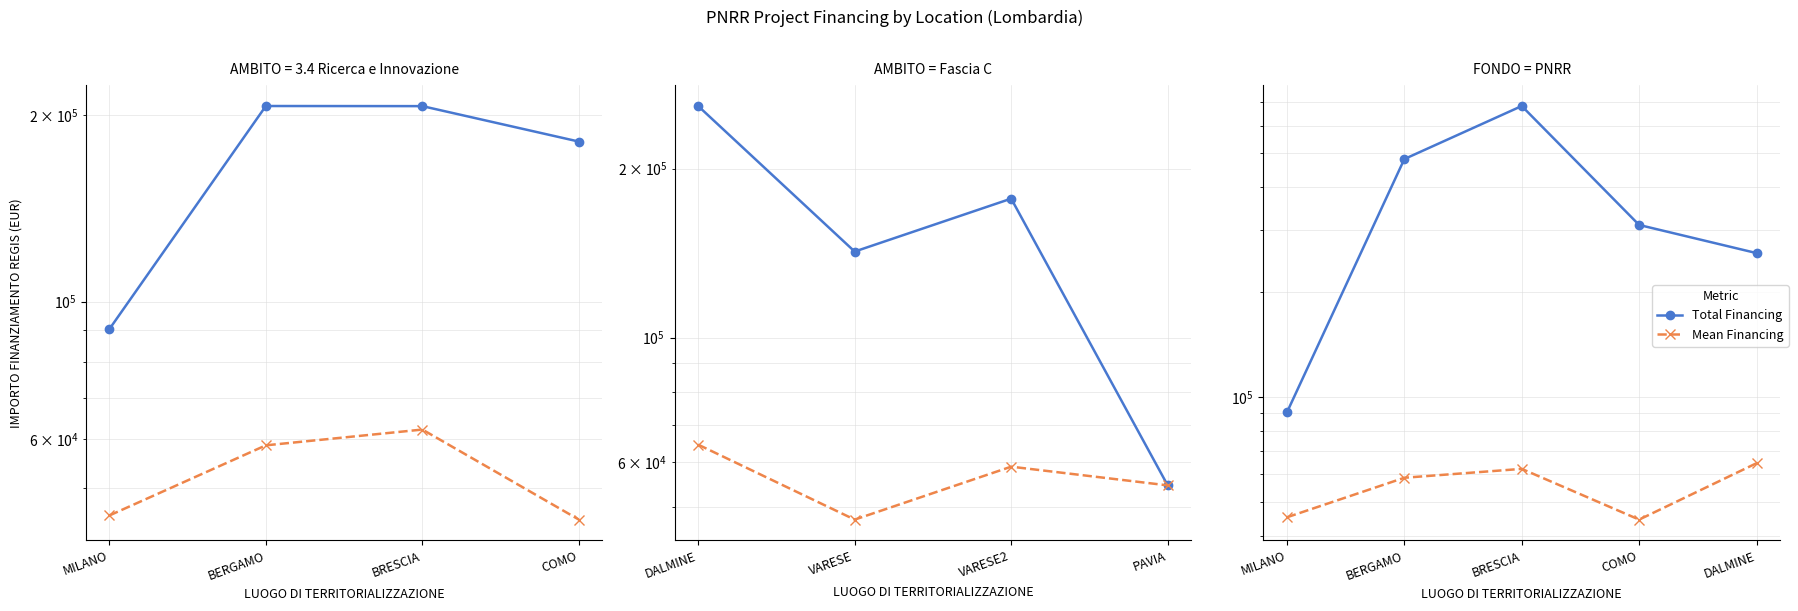

What is the spread (max minus min) of values at COMO?

266689.1